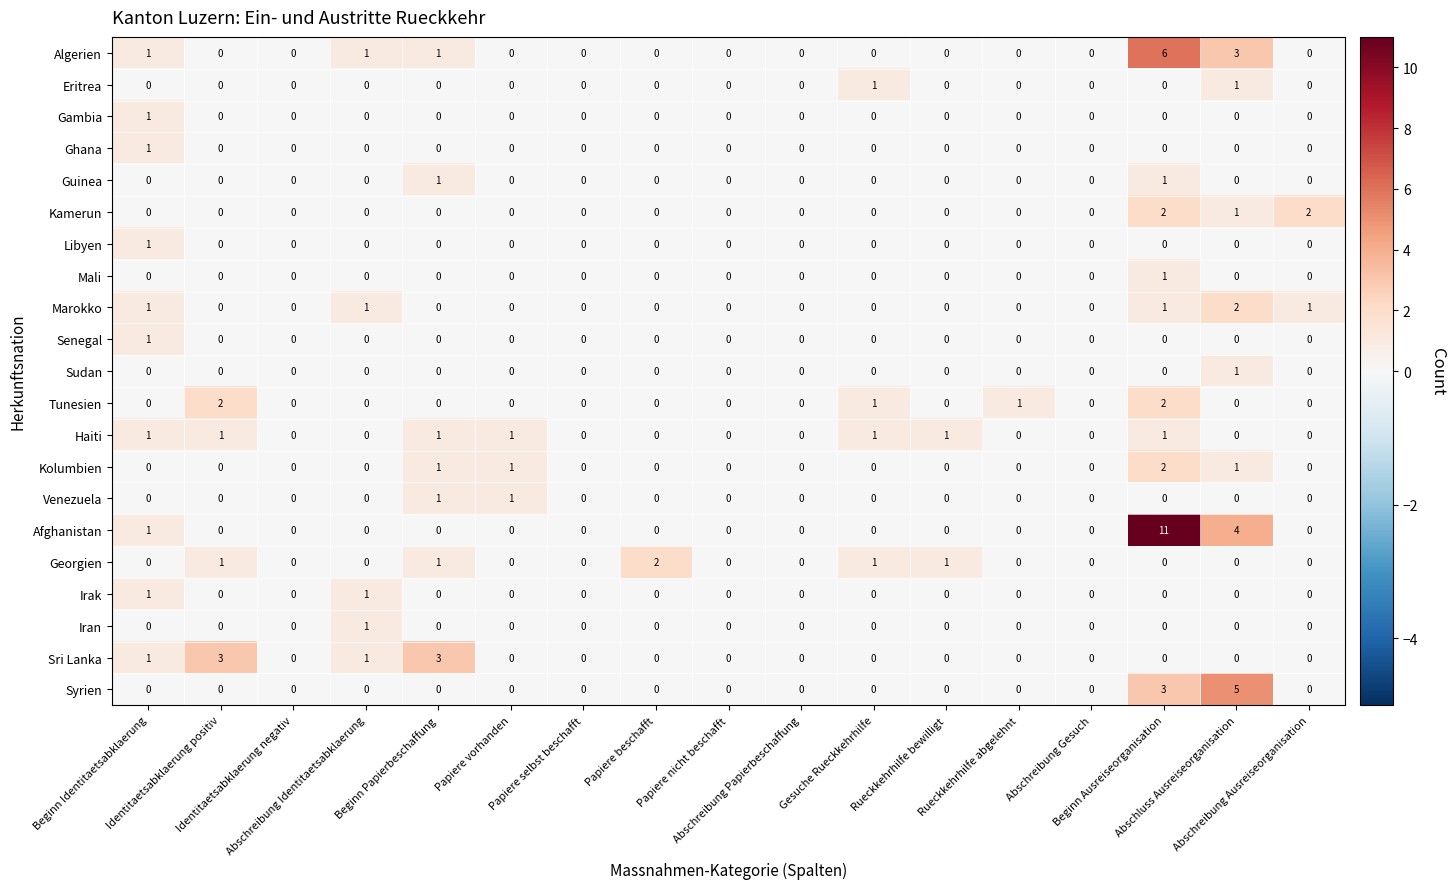

How many Gambia values are between 0 and 1?

17